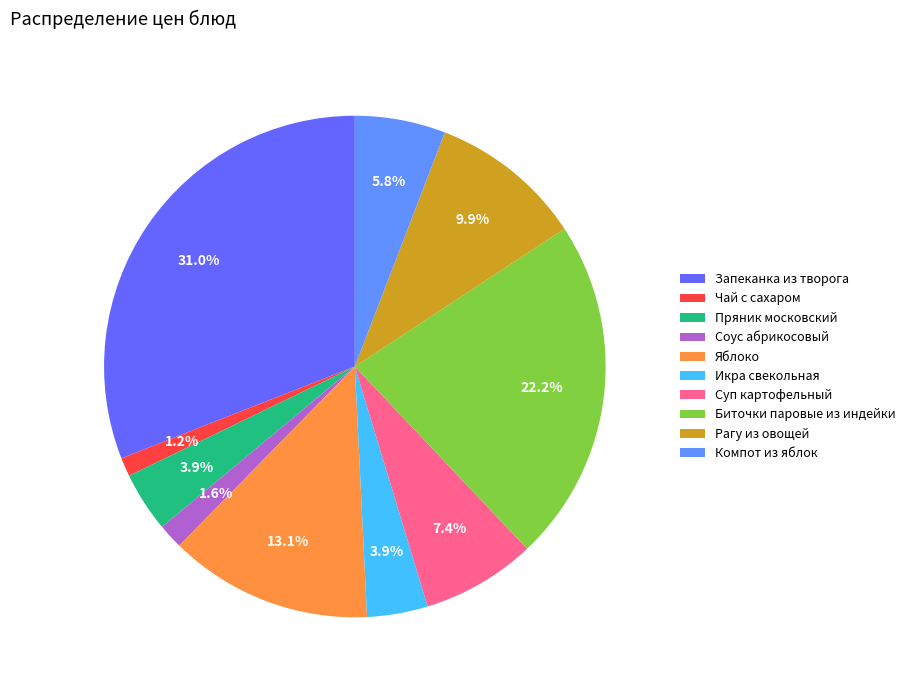

How many segments does this pie chart have?

10